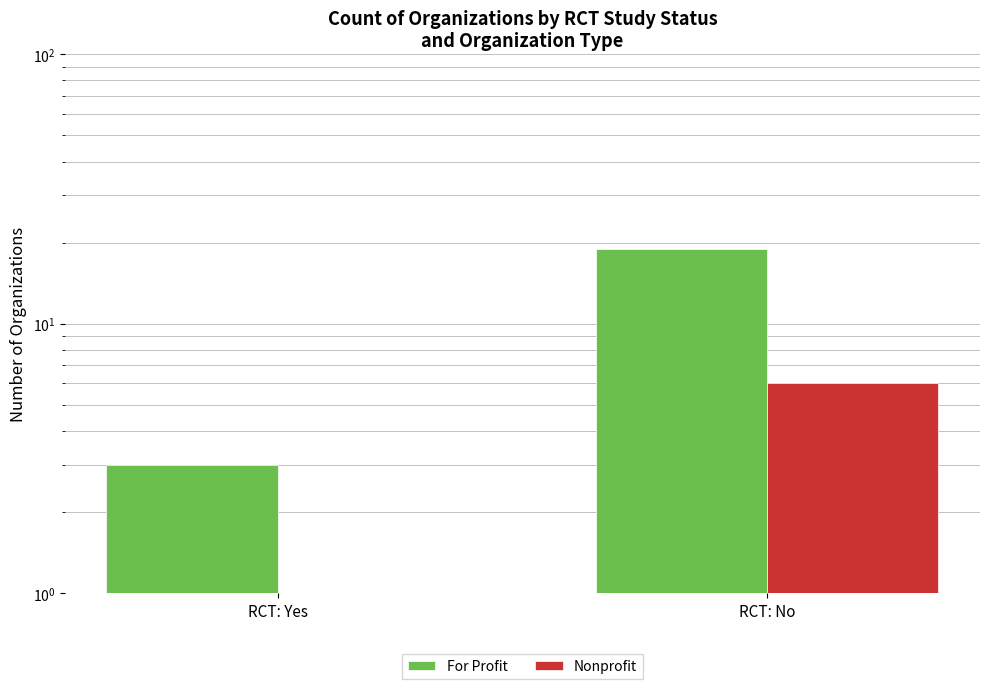

At which category is the sum across all series the highest?

RCT: No